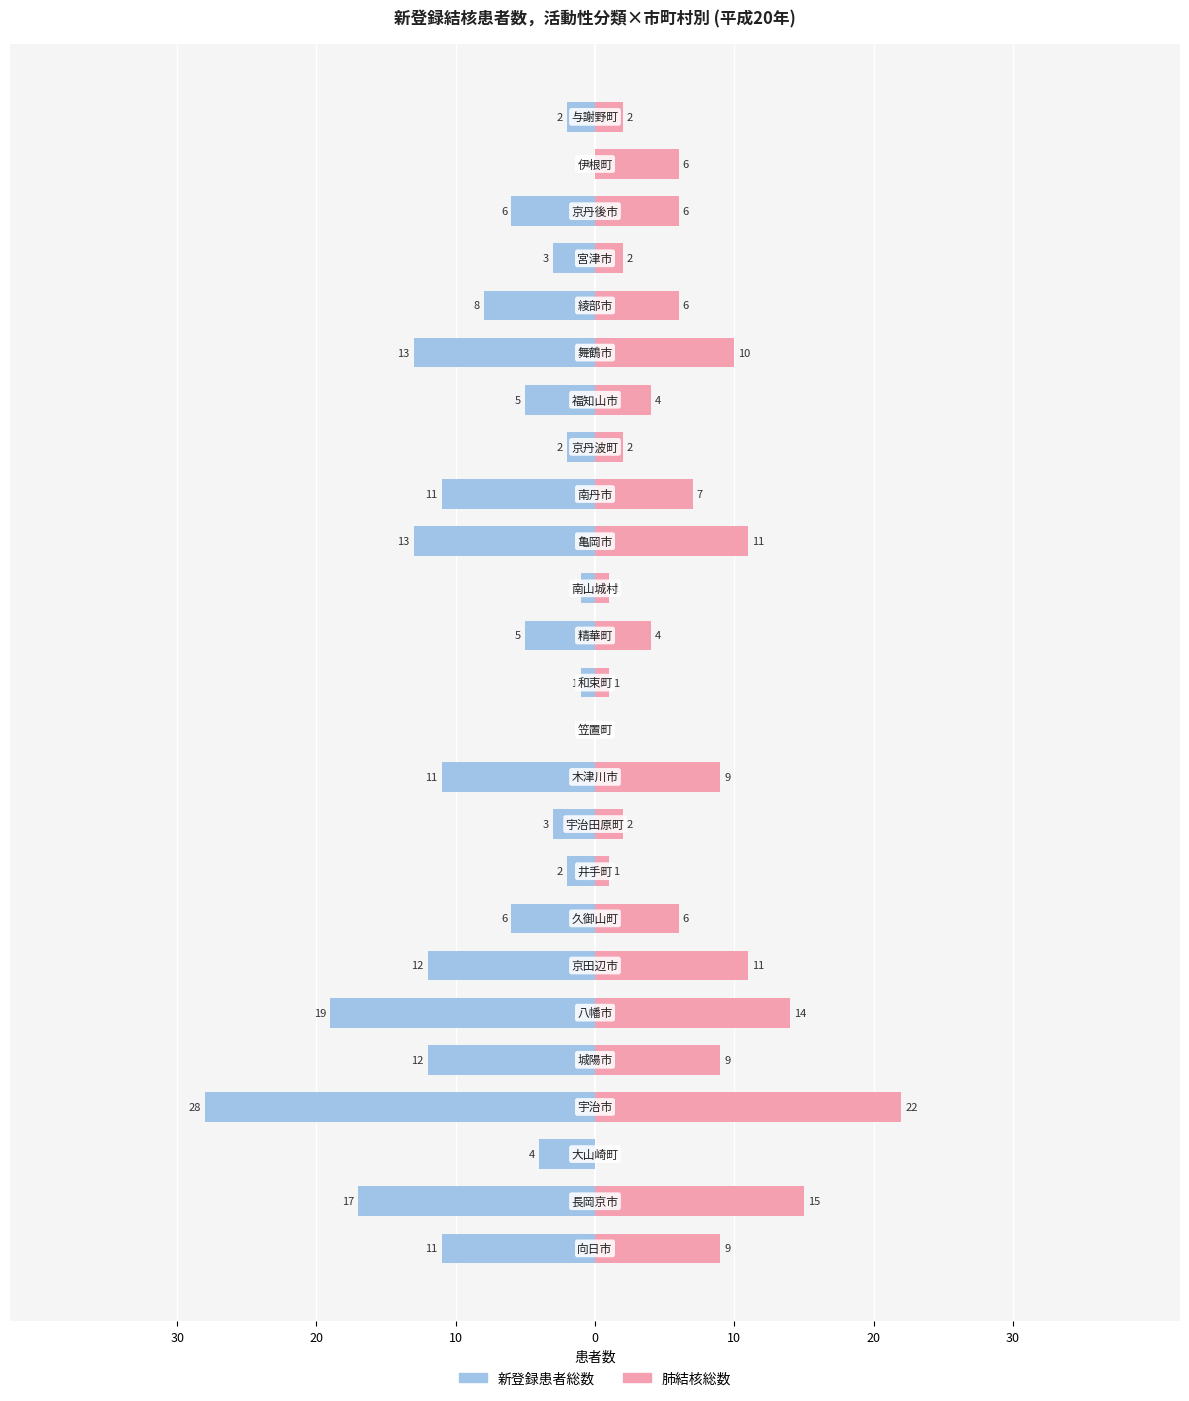

True or false: 新登録患者総数 has a value of -1 at 12.

True